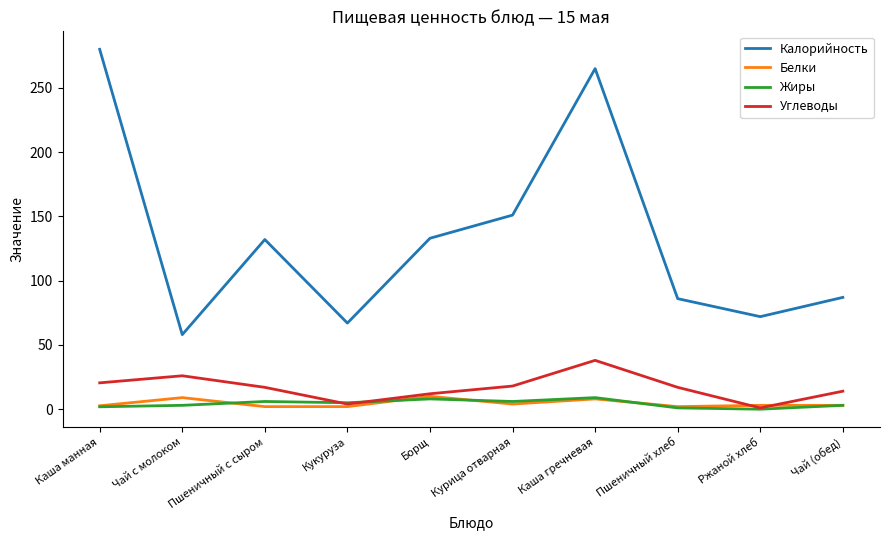

What is the difference between the highest and lowest values at Пшеничный с сыром?

130.0